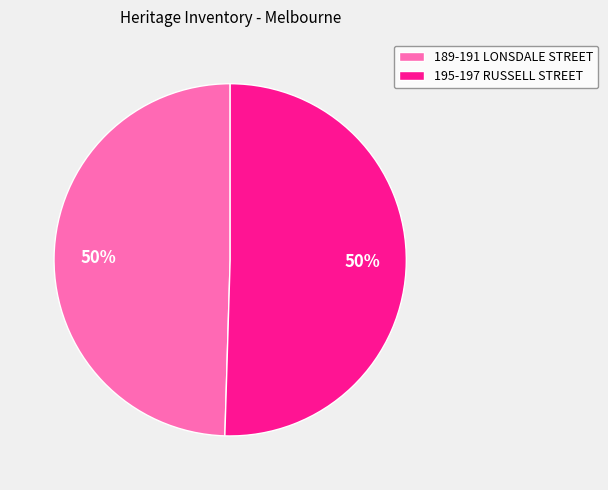

Combined, do 195-197 RUSSELL STREET and 189-191 LONSDALE STREET account for over 50%?

Yes